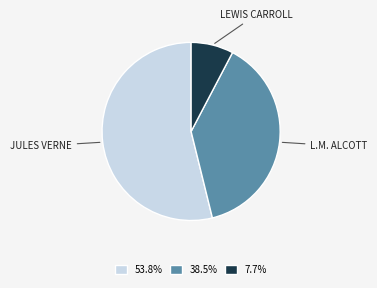

Combined, do JULES VERNE and L.M. ALCOTT account for over 50%?

Yes